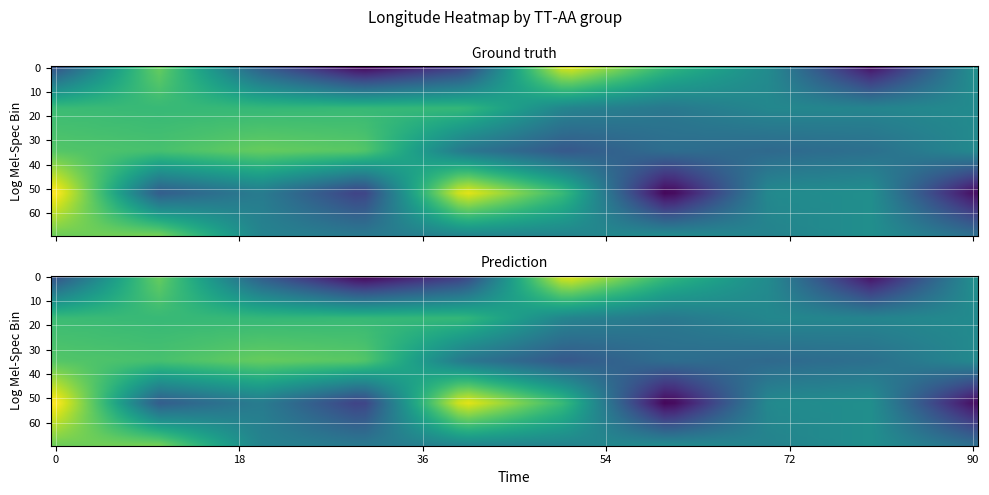

At how many categories does at least one series exceed 41?

10